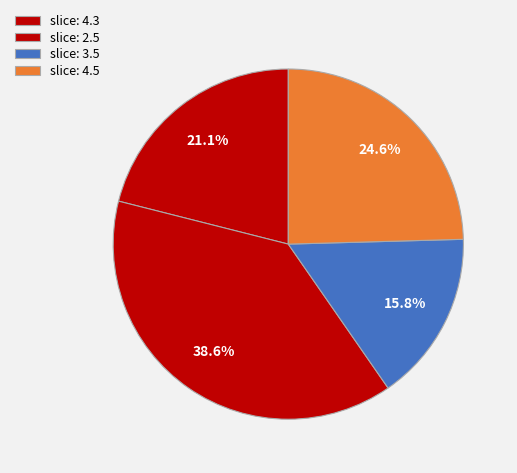

To the nearest percent, what is the average slice percentage?

25%